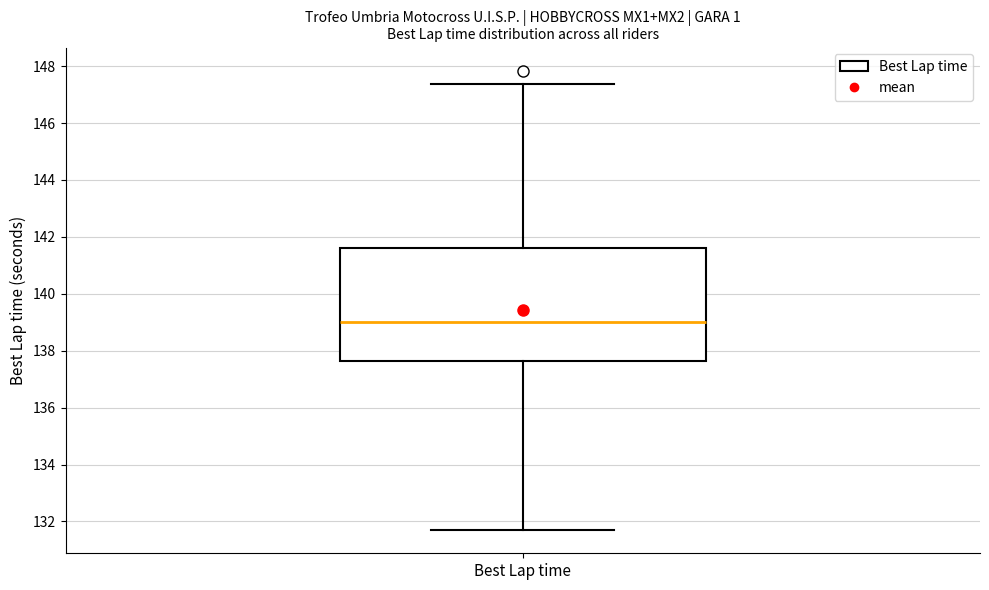

Transcribe this box plot: give where the median line is, the range the box spans, and where the two whiskers end, as read against the y-axis. The values are not printed on the chart, so give them approximately, as read against the axis.

median 139.0, box 137.6 to 141.6, whiskers 131.6 to 147.4